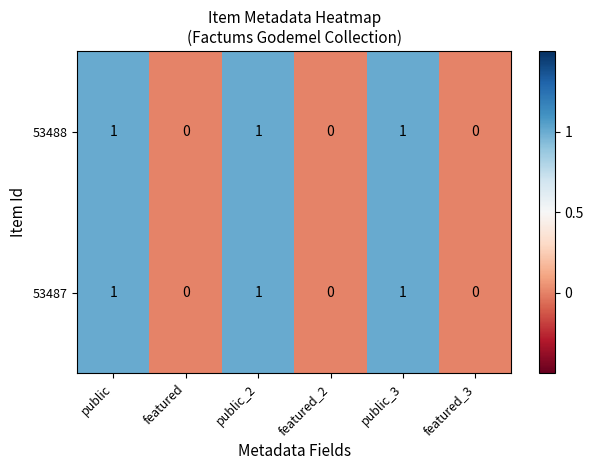

How many categories are shown in the chart?

6